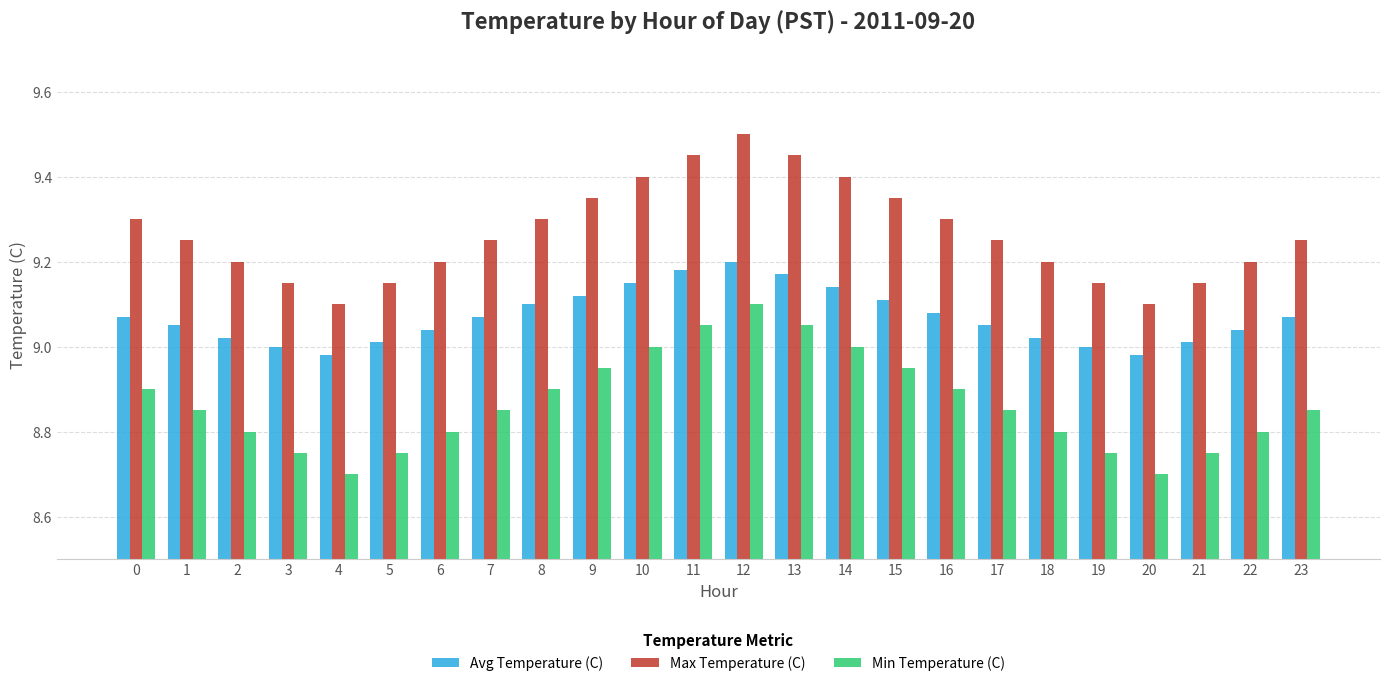

At how many categories does at least one series exceed 8?

24